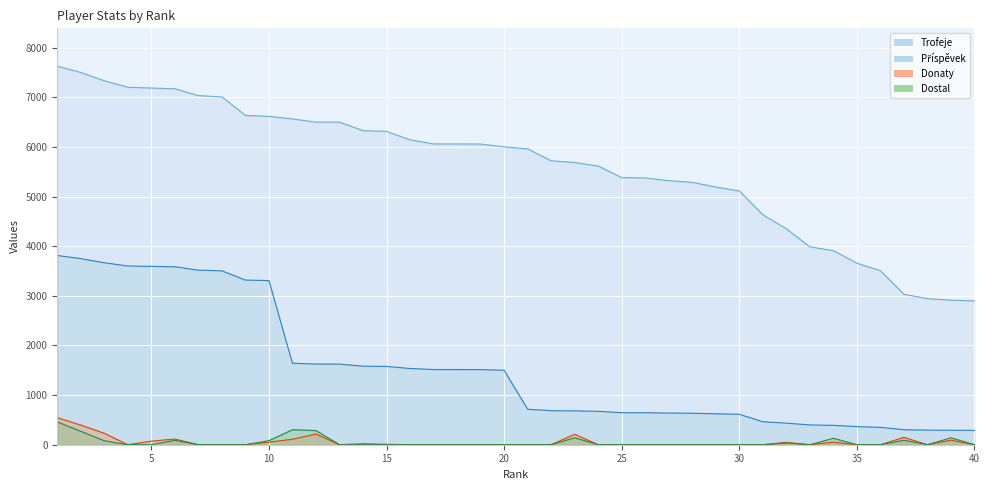

Which has a higher value, 15 or 29?

15